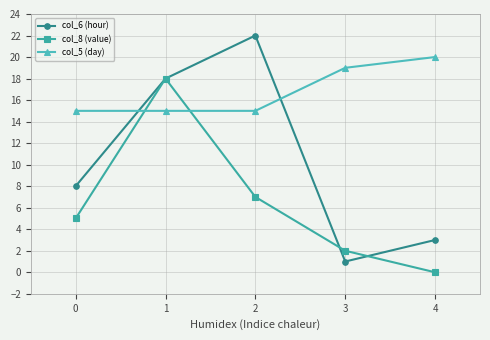

How many data points does each series have?

5